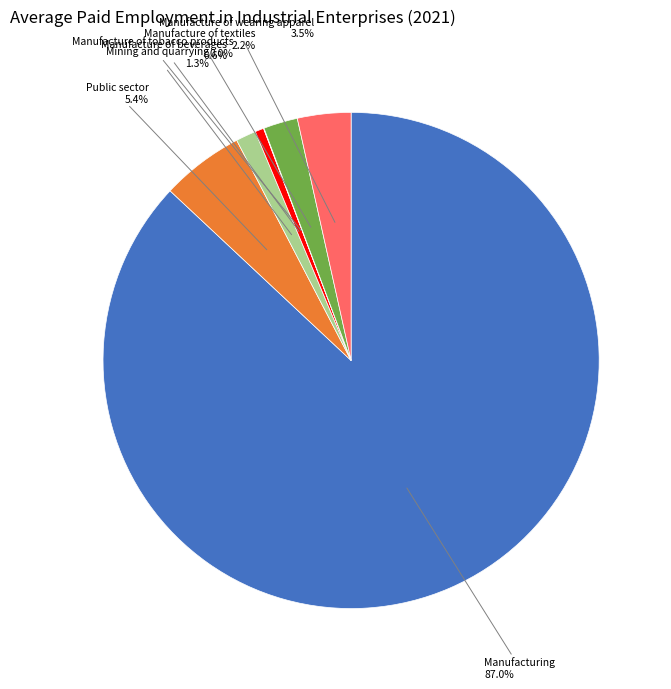

Does any single category account for the majority?

Yes